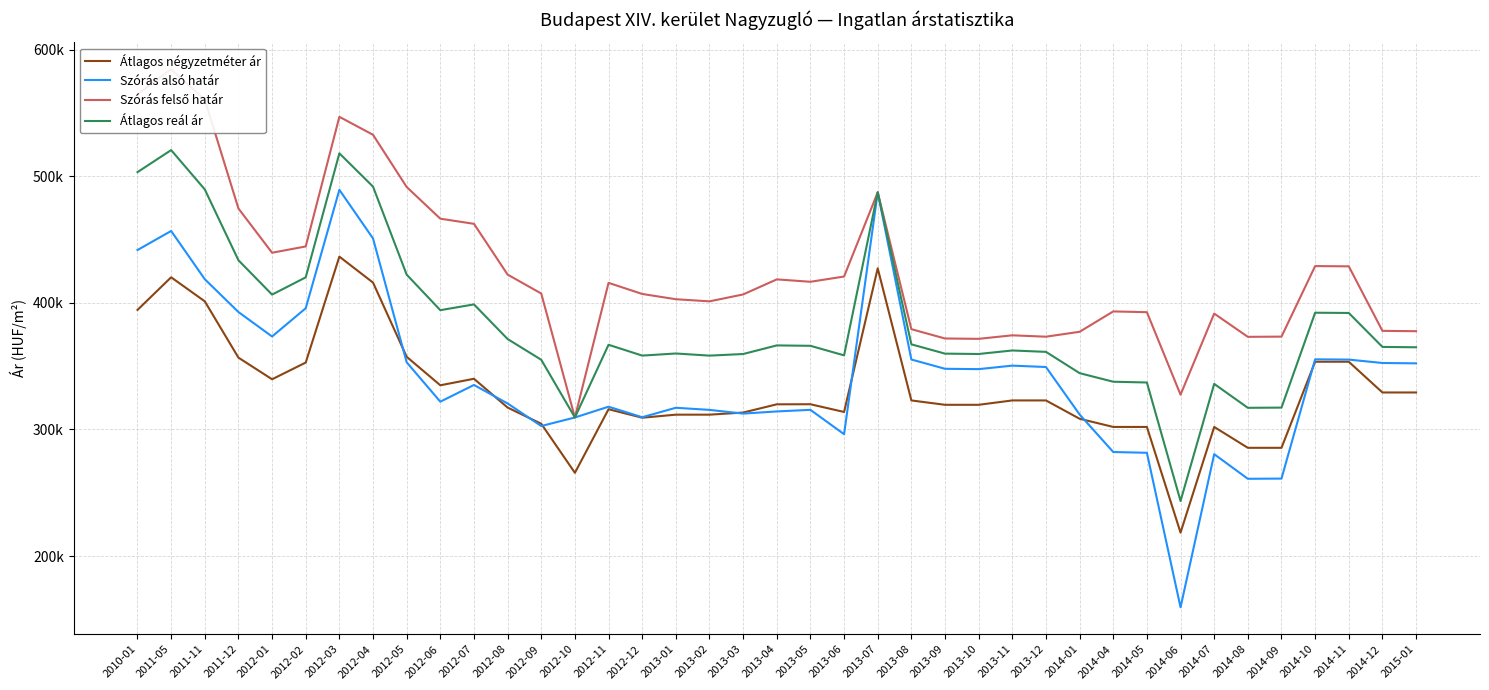

Reading left to right, list all the values displayed in this chart.

Átlagos négyzetméter ár: 2010-01=394403	2011-05=420172	2011-11=401187	2011-12=356709	2012-01=339614	2012-02=352818	2012-03=436503	2012-04=416002	2012-05=357384	2012-06=334864	2012-07=340013	2012-08=317273	2012-09=304465	2012-10=265725	2012-11=315963	2012-12=309249	2013-01=311656	2013-02=311656	2013-03=313327	2013-04=319832	2013-05=319890	2013-06=313780	2013-07=427272	2013-08=322896	2013-09=319445	2013-10=319445	2013-11=322896	2013-12=322896	2014-01=308423	2014-04=301960	2014-05=301960	2014-06=218474	2014-07=301960	2014-08=285470	2014-09=285470	2014-10=353459	2014-11=353459	2014-12=329188	2015-01=329188
Szórás alsó határ: 2010-01=441707	2011-05=456774	2011-11=418669	2011-12=392729	2012-01=373404	2012-02=395724	2012-03=489274	2012-04=450852	2012-05=353040	2012-06=321914	2012-07=335125	2012-08=320509	2012-09=302674	2012-10=309430	2012-11=317952	2012-12=309628	2013-01=317108	2013-02=315424	2013-03=312497	2013-04=314202	2013-05=315466	2013-06=296223	2013-07=487288	2013-08=355237	2013-09=347896	2013-10=347621	2013-11=350394	2013-12=349295	2014-01=311801	2014-04=282141	2014-05=281545	2014-06=159473	2014-07=280443	2014-08=261001	2014-09=261161	2014-10=355361	2014-11=355164	2014-12=352473	2015-01=352199
Szórás felső határ: 2010-01=564771	2011-05=584538	2011-11=560511	2011-12=474545	2012-01=439576	2012-02=444544	2012-03=546952	2012-04=532748	2012-05=491512	2012-06=466472	2012-07=462415	2012-08=422313	2012-09=407344	2012-10=309430	2012-11=415786	2012-12=407014	2013-01=402850	2013-02=401166	2013-03=406627	2013-04=418522	2013-05=416632	2013-06=420781	2013-07=487288	2013-08=379183	2013-09=371832	2013-10=371557	2013-11=374340	2013-12=373241	2014-01=377129	2014-04=393205	2014-05=392609	2014-06=327431	2014-07=391507	2014-08=373137	2014-09=373297	2014-10=429021	2014-11=428824	2014-12=377863	2015-01=377589
Átlagos reál ár: 2010-01=503239	2011-05=520656	2011-11=489590	2011-12=433637	2012-01=406490	2012-02=420134	2012-03=518113	2012-04=491800	2012-05=422276	2012-06=394193	2012-07=398770	2012-08=371411	2012-09=355009	2012-10=309430	2012-11=366869	2012-12=358321	2013-01=359979	2013-02=358295	2013-03=359562	2013-04=366362	2013-05=366049	2013-06=358502	2013-07=487288	2013-08=367210	2013-09=359864	2013-10=359589	2013-11=362367	2013-12=361268	2014-01=344465	2014-04=337673	2014-05=337077	2014-06=243452	2014-07=335975	2014-08=317069	2014-09=317229	2014-10=392191	2014-11=391994	2014-12=365168	2015-01=364894